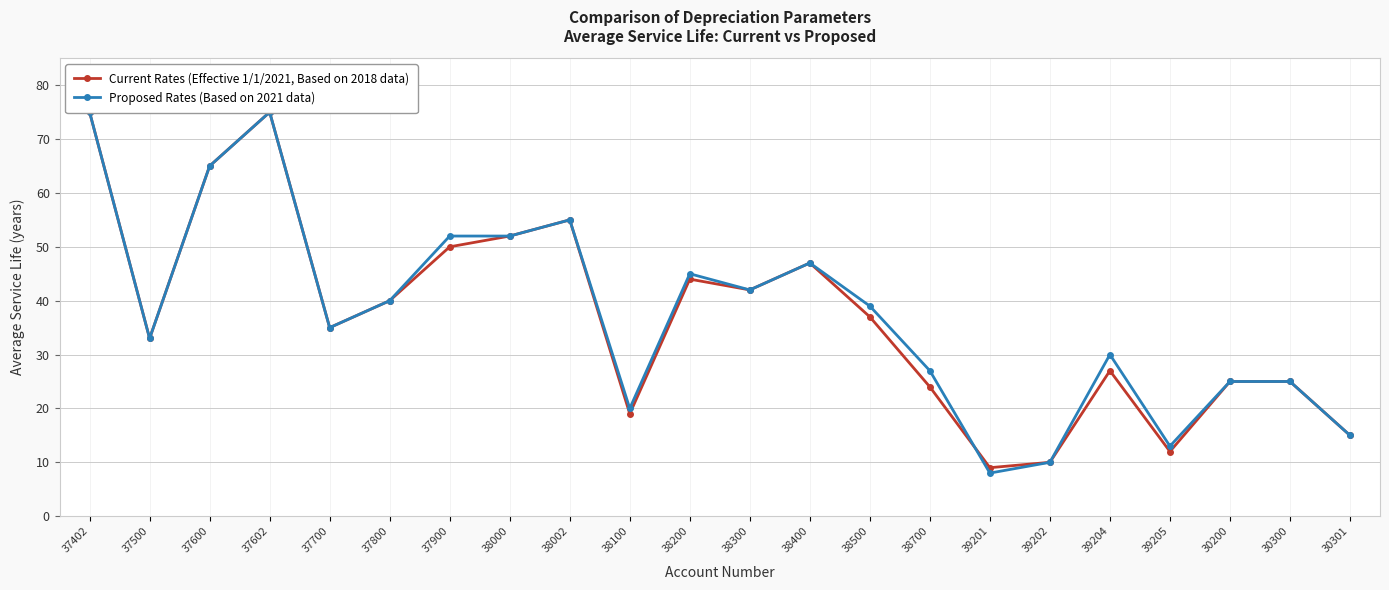

What is the total value across all series at 38000?

104